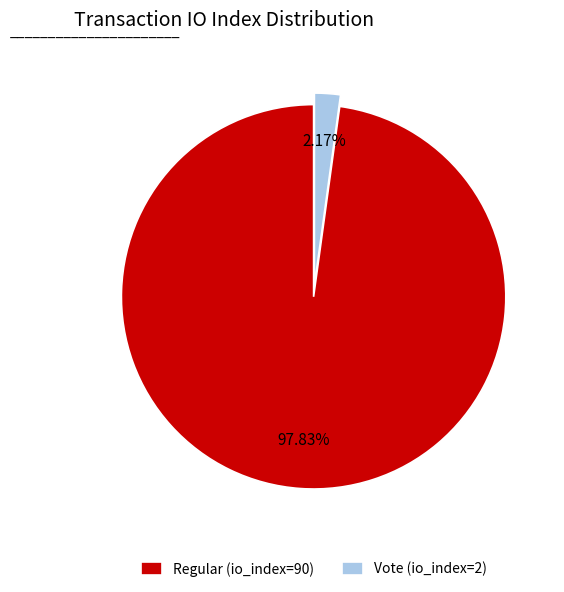

Is it true that Regular (io_index=90) is 98% of the pie?

True